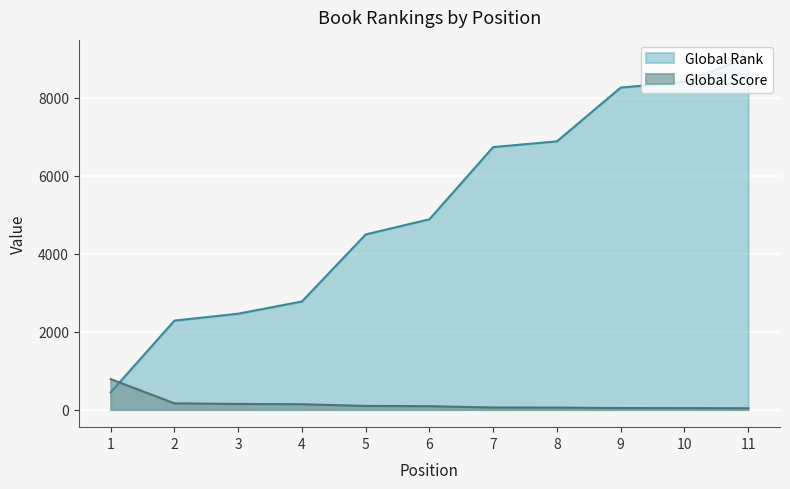

Between 1 and 11, which series saw the biggest shift?

Global Rank